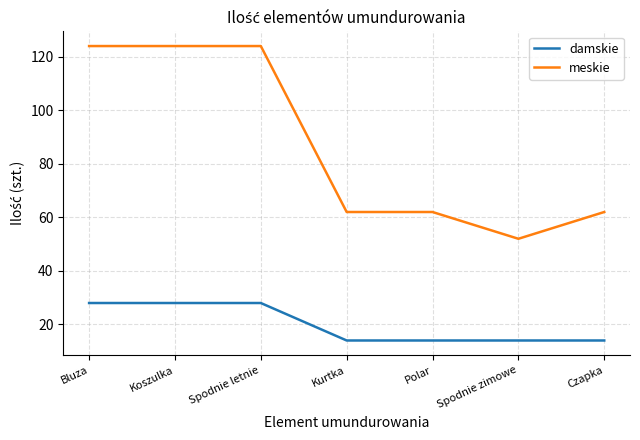

Rank the series at Spodnie zimowe from highest to lowest value.

meskie, damskie